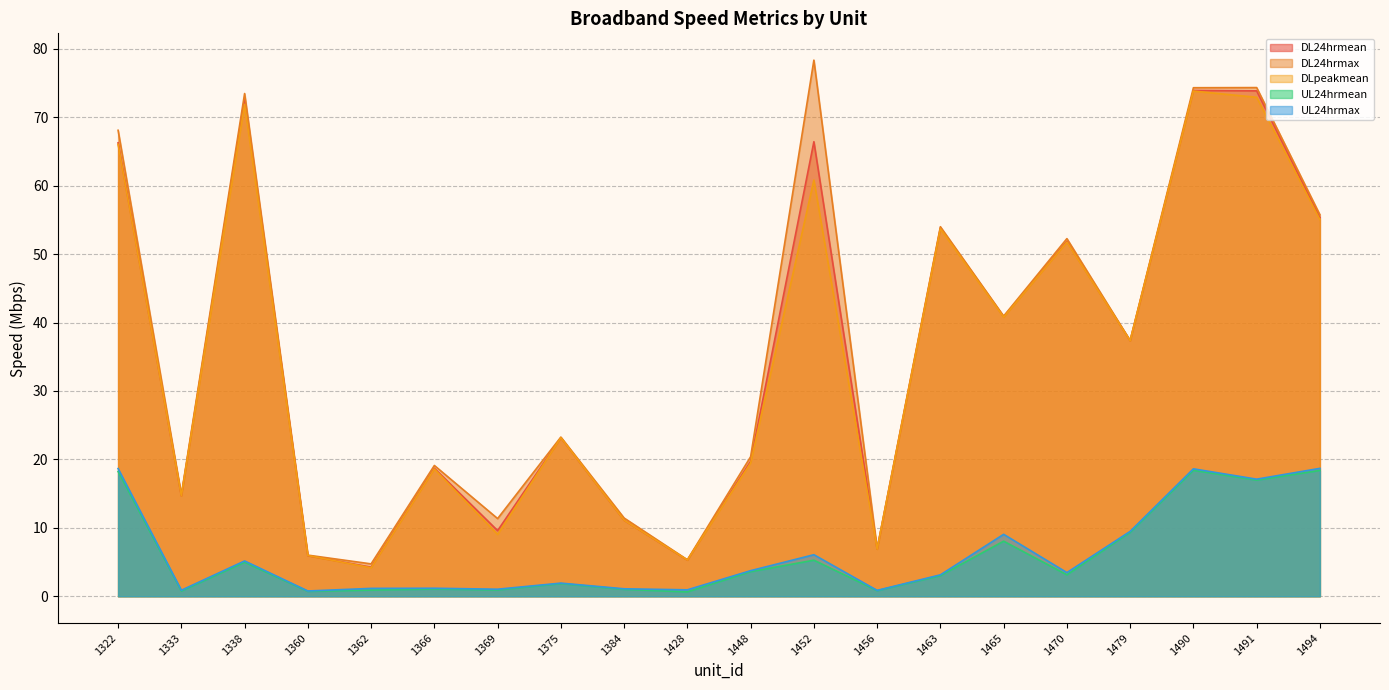

What is the difference between the maximum and minimum values in the DL24hrmean series?

69.7